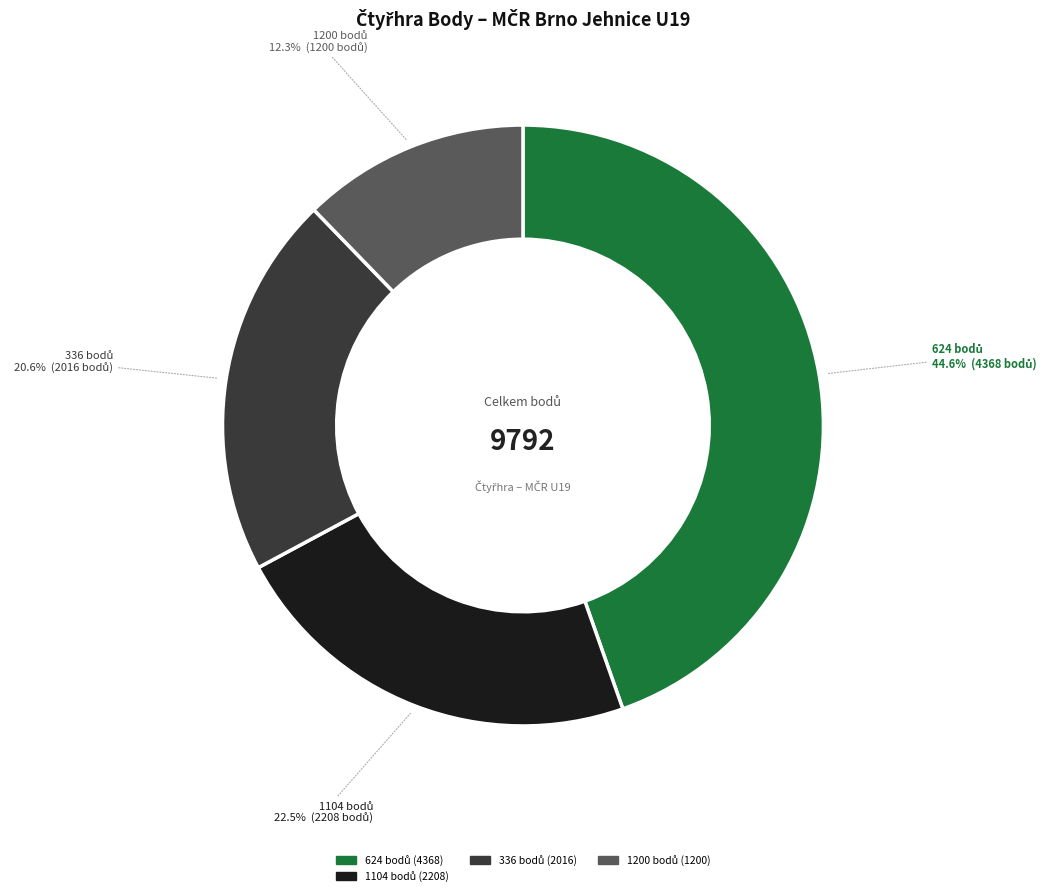

Is there a majority slice in this chart?

No